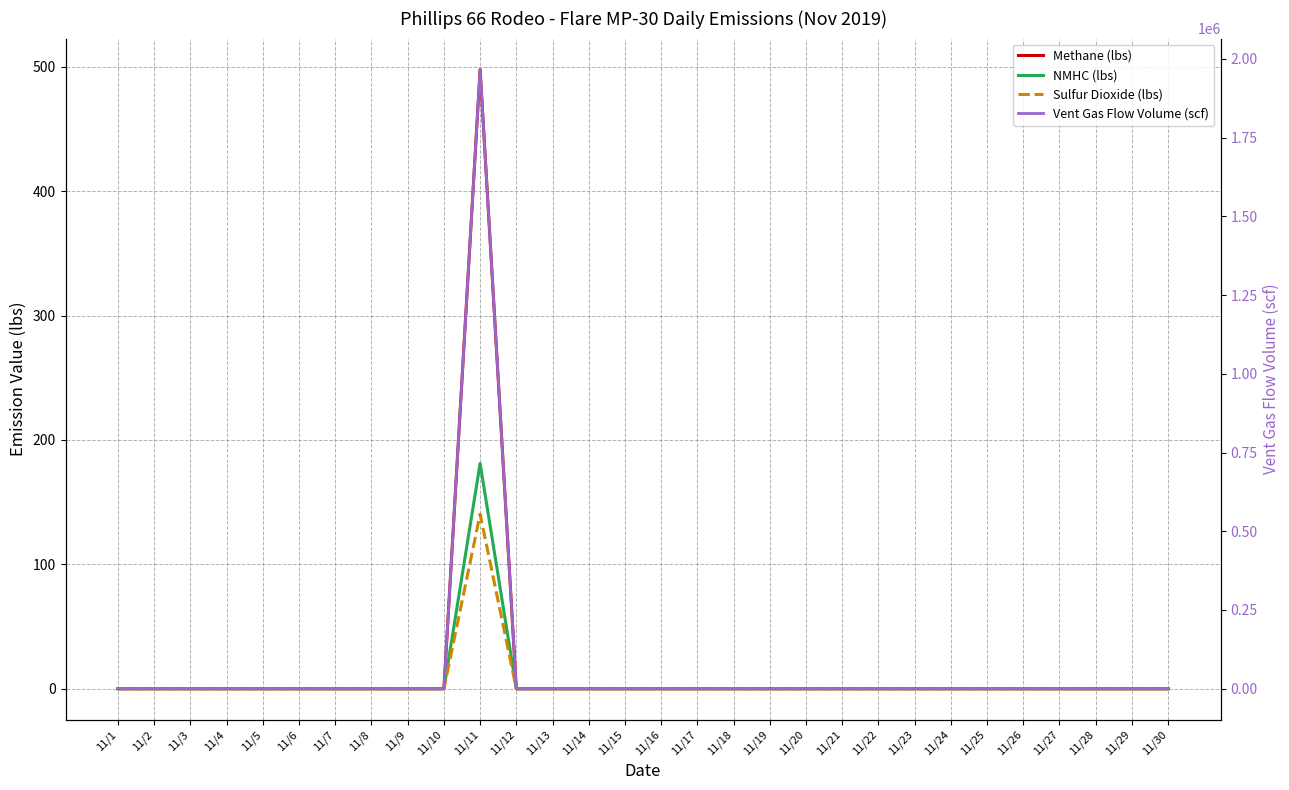

Rank the series by their maximum value, from lowest to highest.

Sulfur Dioxide (lbs), NMHC (lbs), Methane (lbs), Vent Gas Flow Volume (scf)